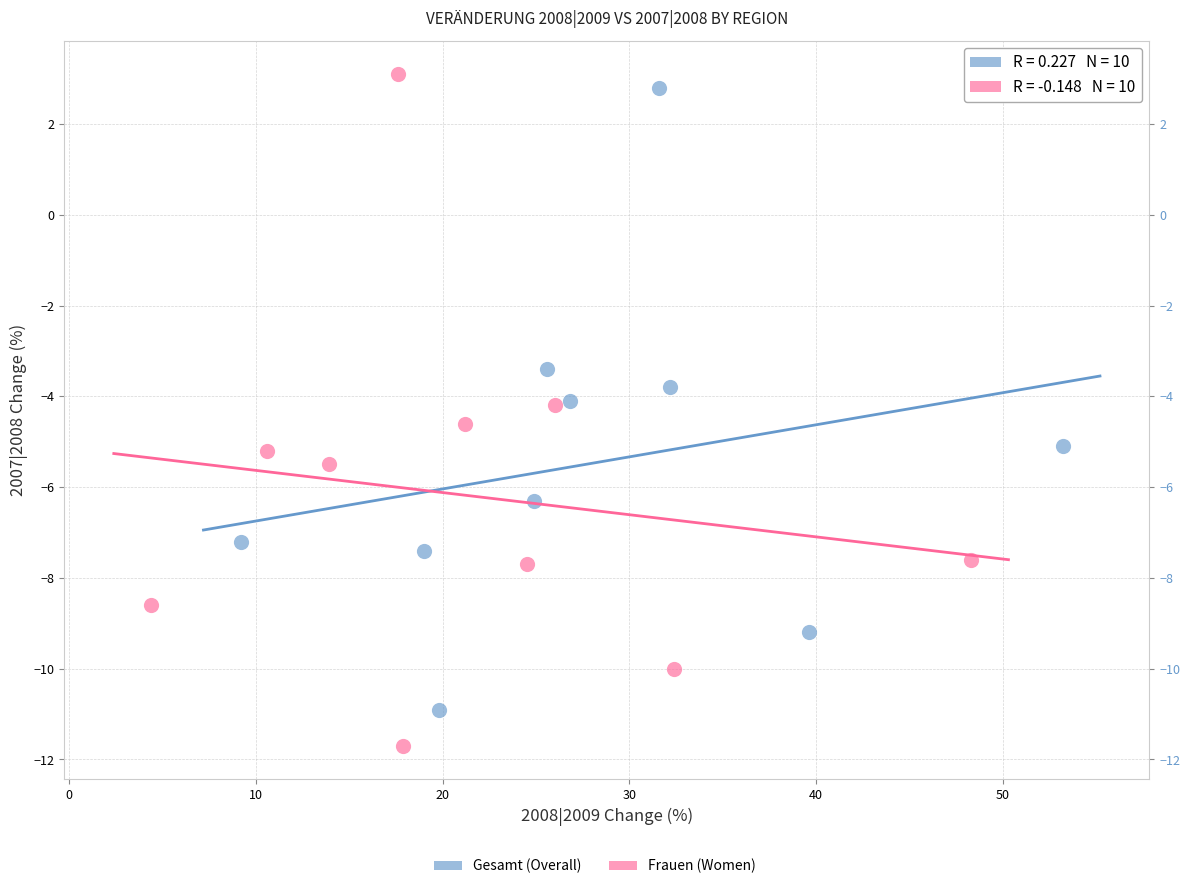

Which series has the widest spread of Y values?

Frauen (Women)